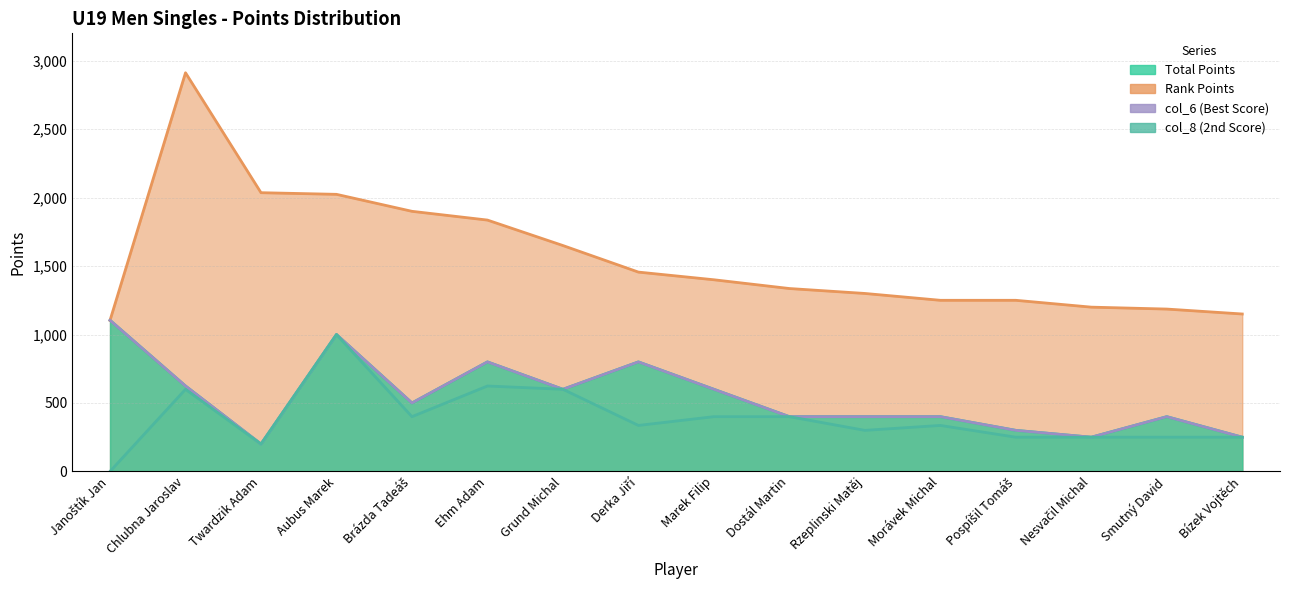

At how many categories does at least one series exceed 680?

16